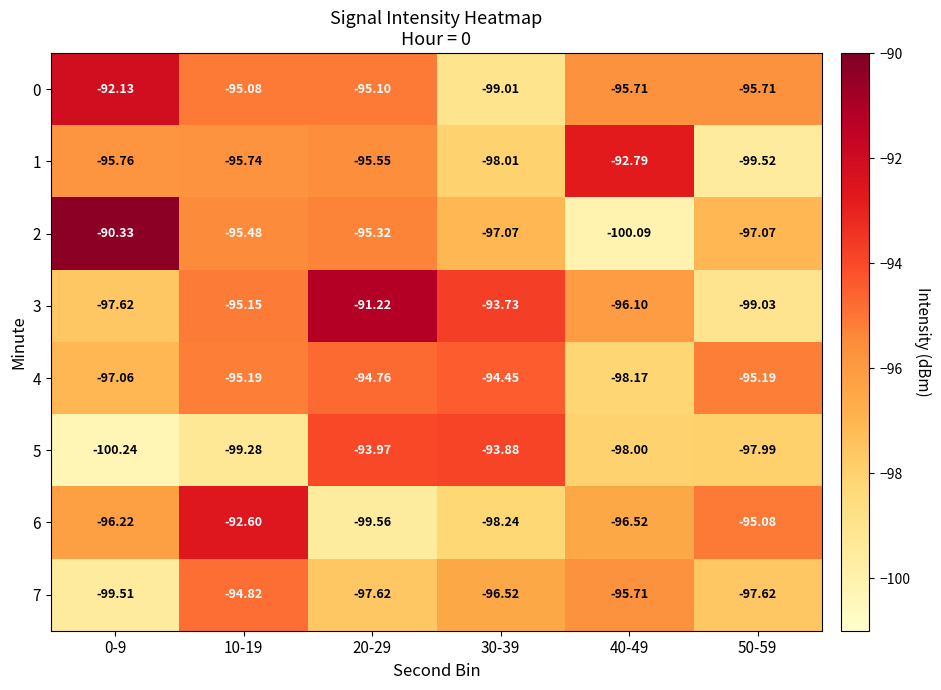

Which category has the highest value across all series?

0-9